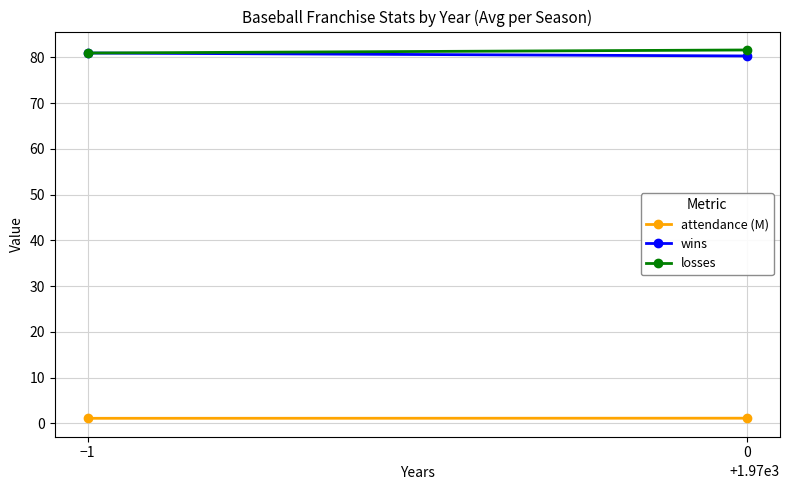

Is it true that losses equals 118.7 at 0?

False